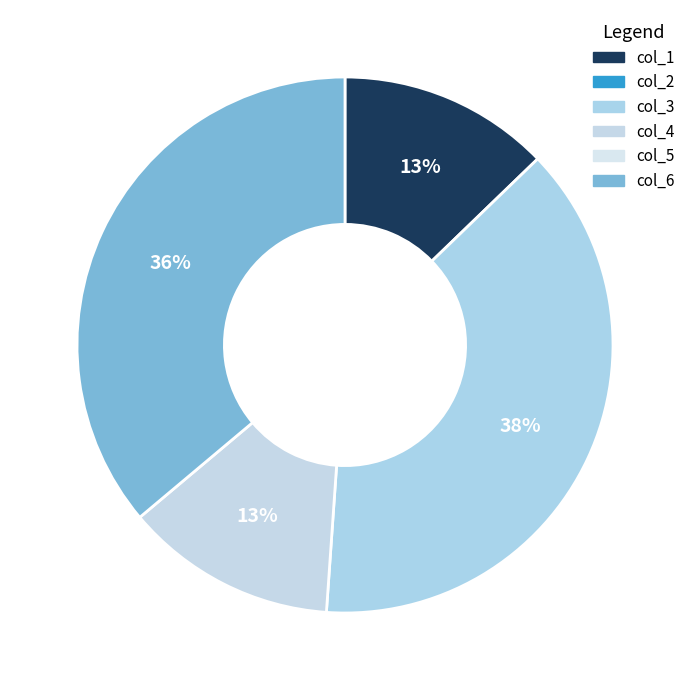

Is there a majority slice in this chart?

No